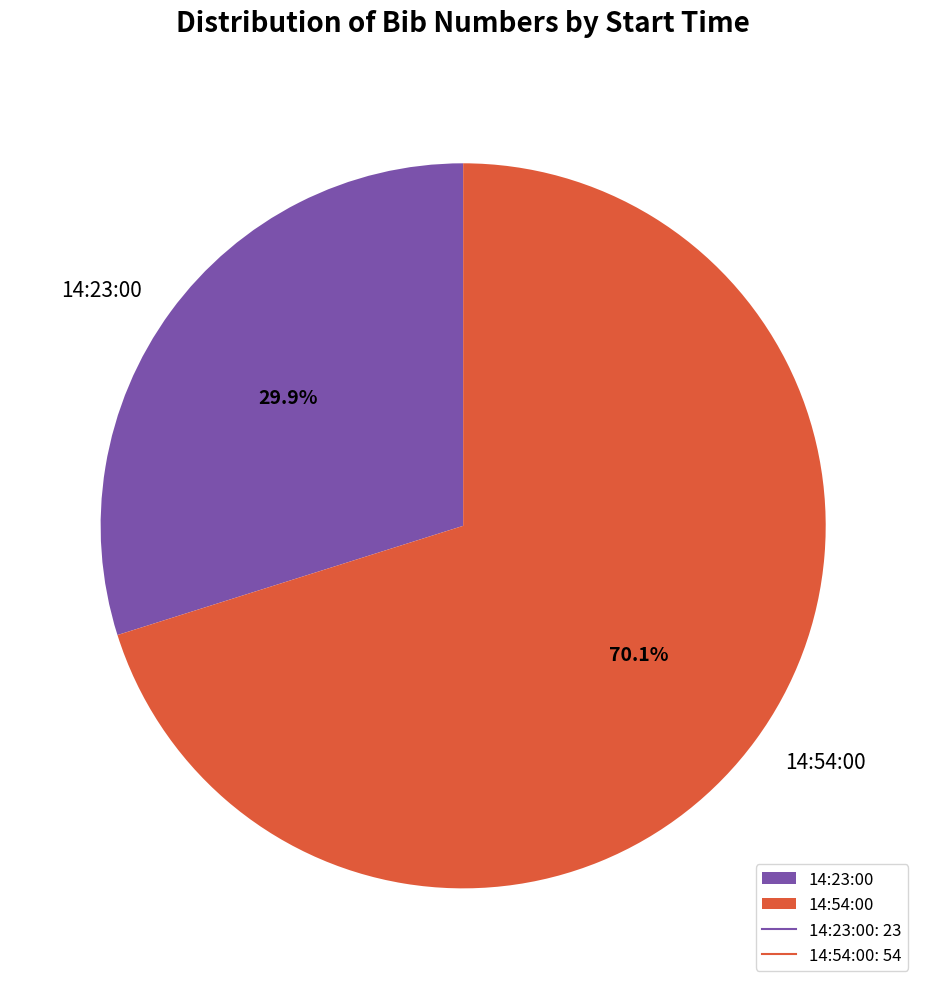

To the nearest percent, what is the average slice percentage?

50%